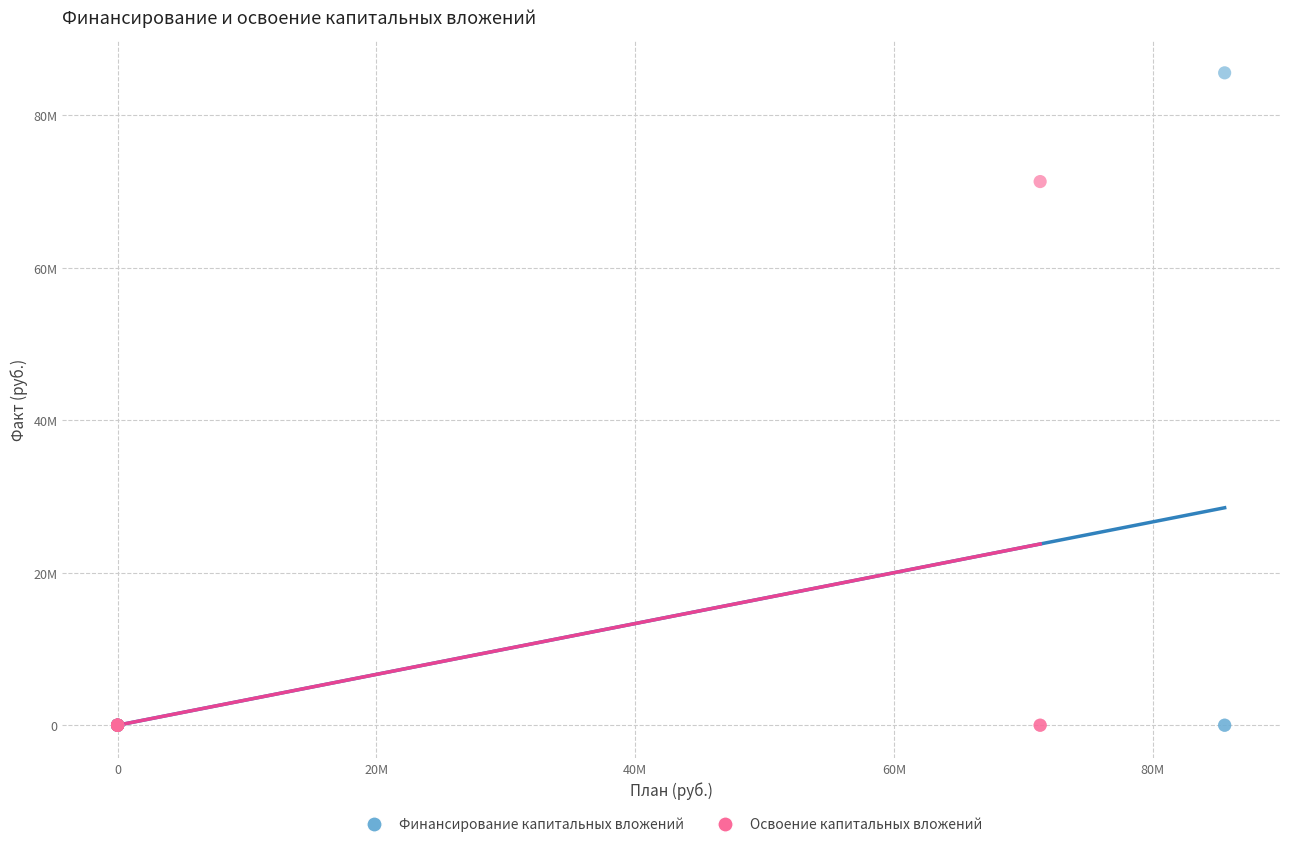

Which series reaches the maximum Y coordinate?

Финансирование капитальных вложений